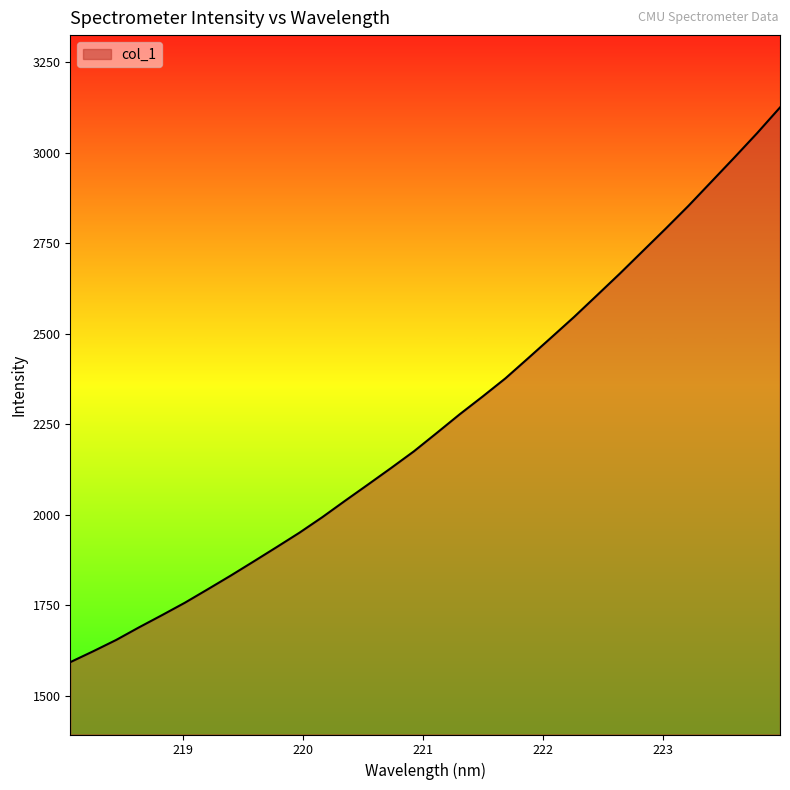

How many lines are shown in the chart?

1